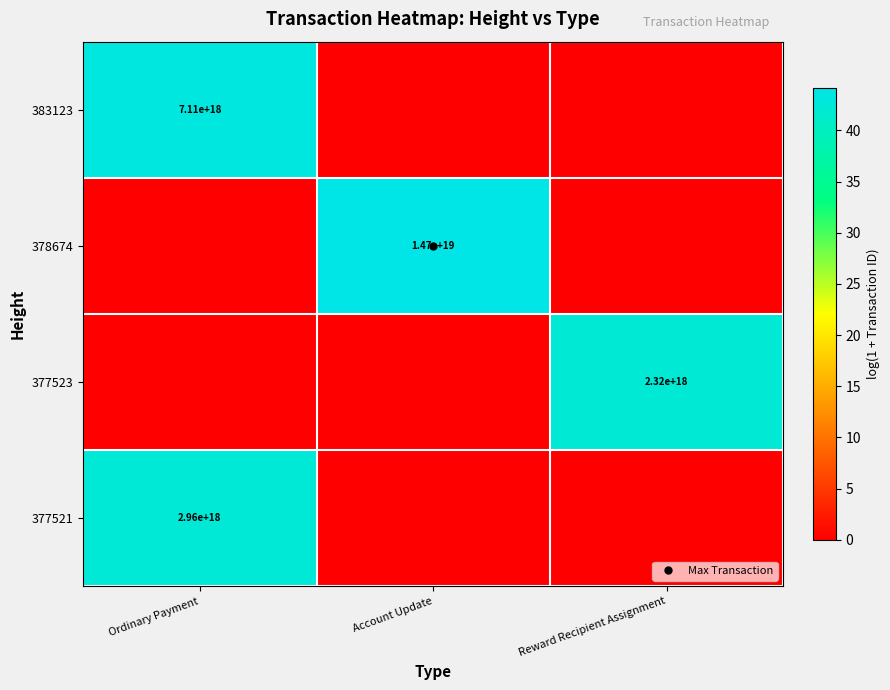

Which has a higher value, Ordinary Payment or Reward Recipient Assignment?

Ordinary Payment